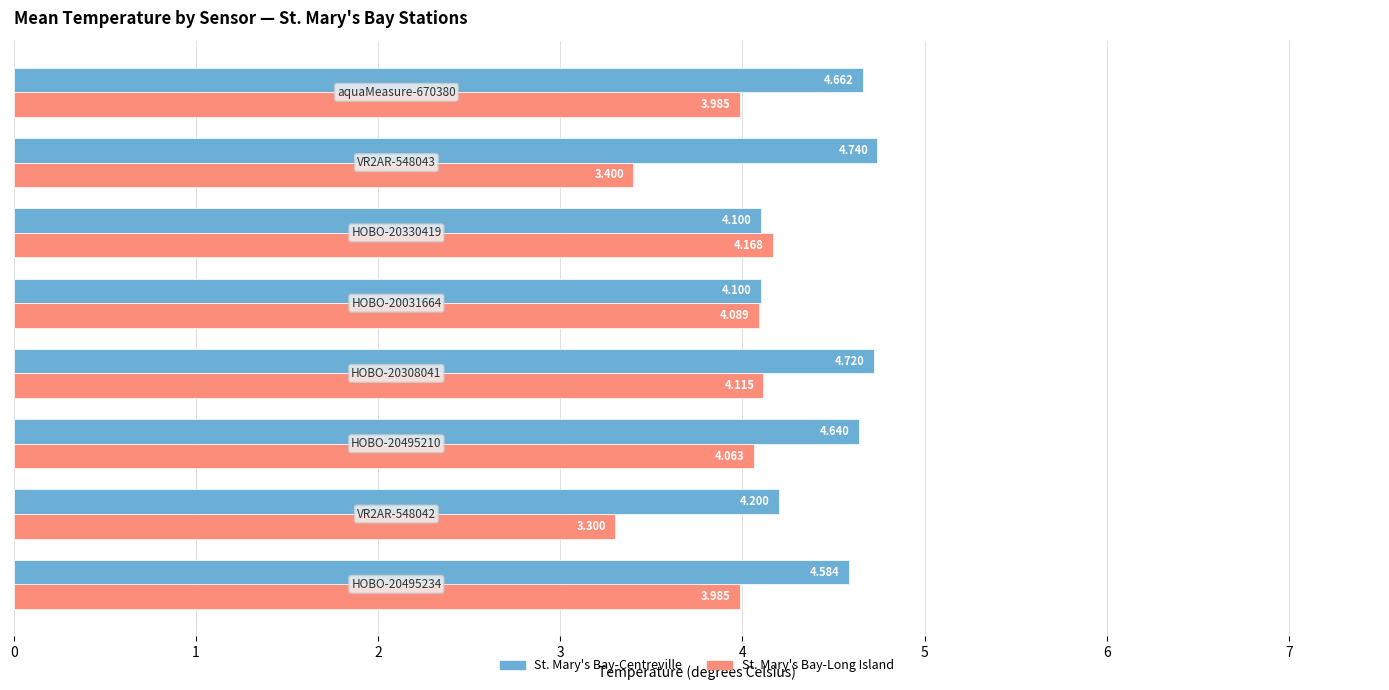

List the series in order of their peak value, highest first.

St. Mary's Bay-Centreville, St. Mary's Bay-Long Island